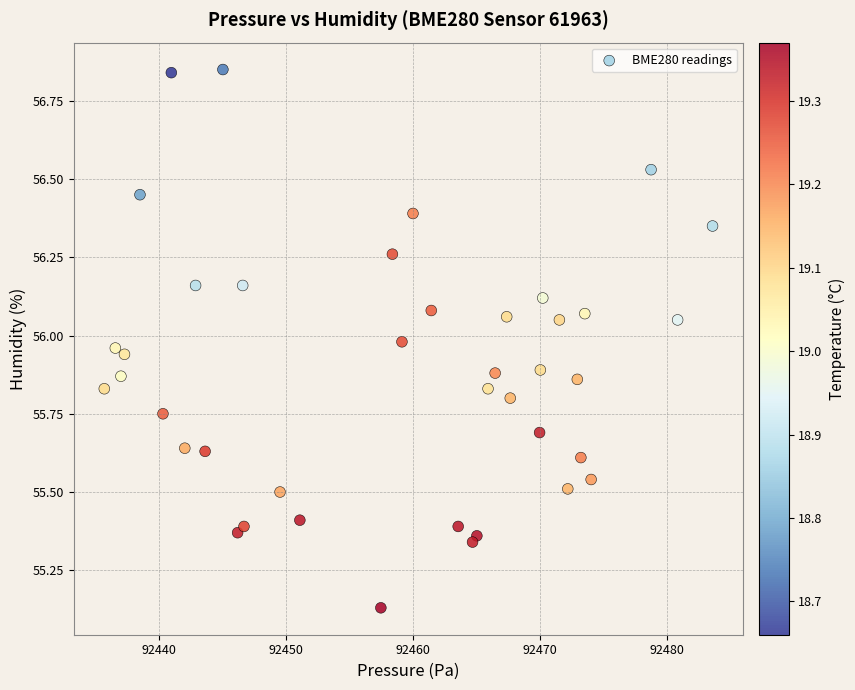

What is the range of X values (max minus min)?

47.9